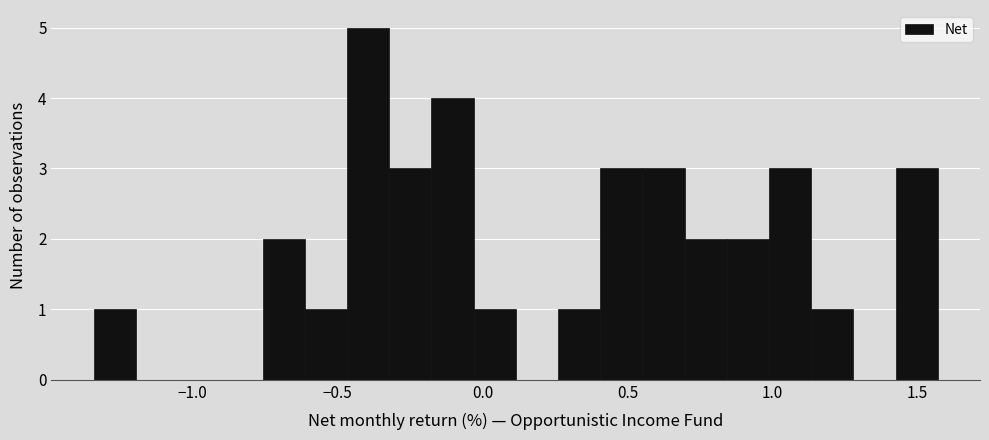

Read against the x-axis, roughly where is the centre of the tallest bar?

-0.40